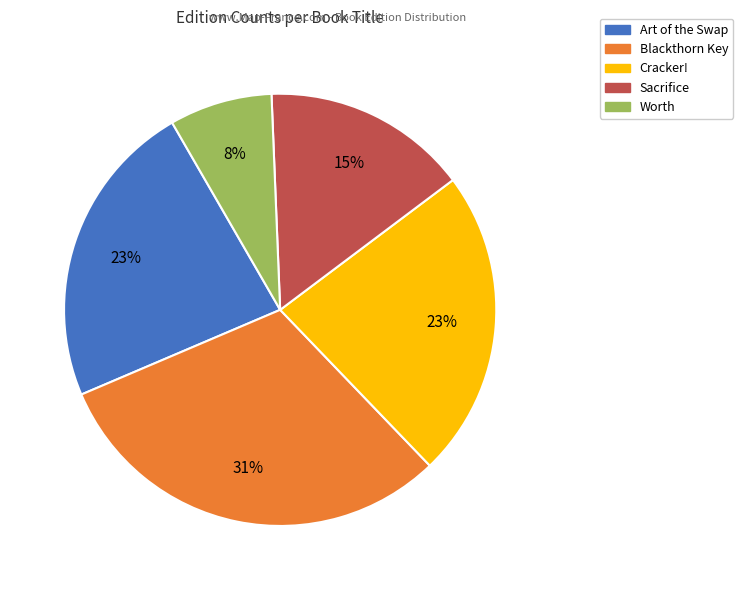

Is it true that Art of the Swap is 73% of the pie?

False